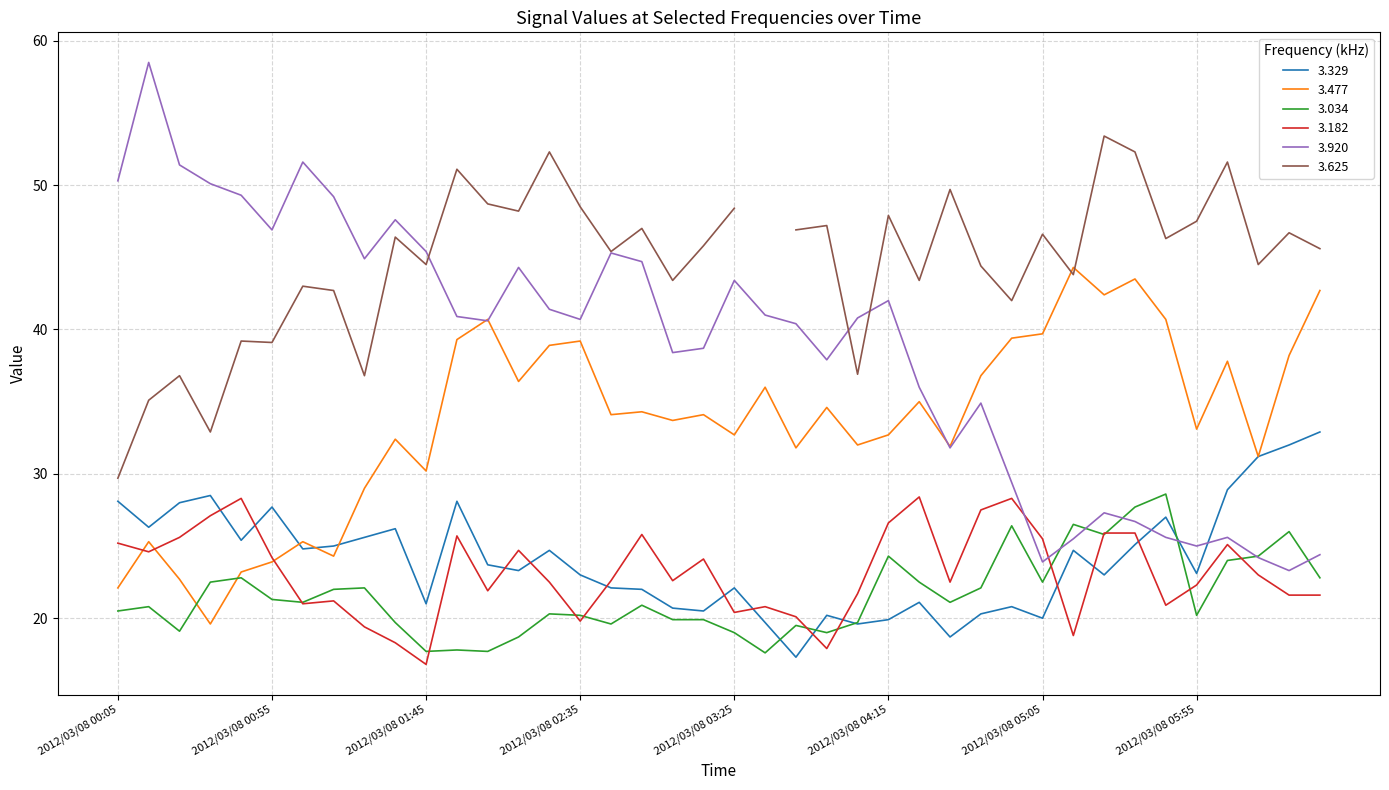

What is the lowest value of the 3.182 series?

16.8